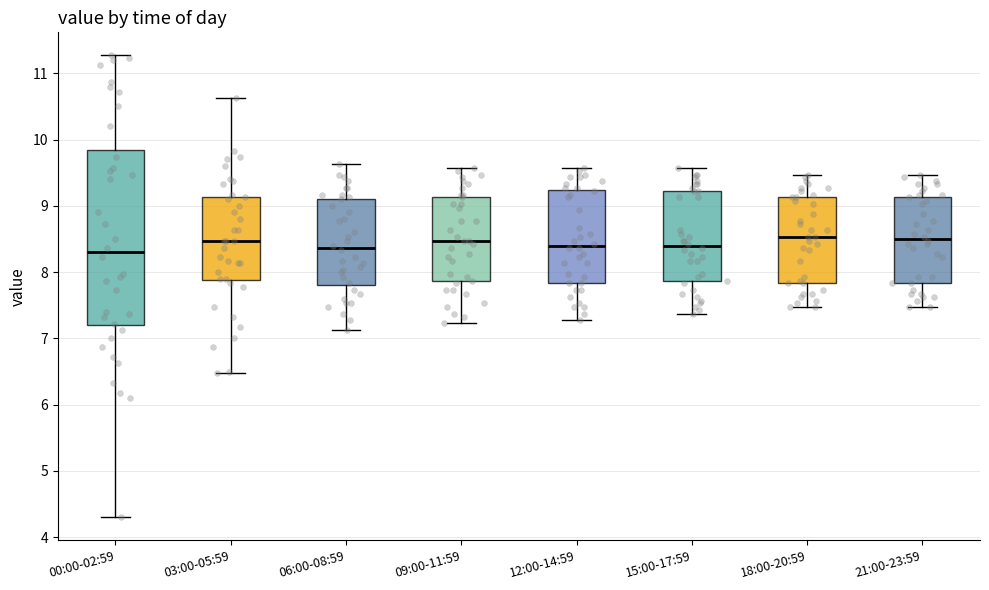

Reading left to right, transcribe this box plot: for each box, give where its median line is, the range the box spans, and where its two whiskers end, as read against the y-axis. The values are not printed on the chart, so give them approximately, as read against the axis.

00:00-02:59: median 8.3, box 7.2 to 9.8, whiskers 4.3 to 11.3
03:00-05:59: median 8.5, box 7.9 to 9.1, whiskers 6.5 to 10.6
06:00-08:59: median 8.4, box 7.8 to 9.1, whiskers 7.1 to 9.6
09:00-11:59: median 8.5, box 7.9 to 9.1, whiskers 7.2 to 9.6
12:00-14:59: median 8.4, box 7.8 to 9.2, whiskers 7.3 to 9.6
15:00-17:59: median 8.4, box 7.9 to 9.2, whiskers 7.4 to 9.6
18:00-20:59: median 8.5, box 7.8 to 9.1, whiskers 7.5 to 9.5
21:00-23:59: median 8.5, box 7.8 to 9.1, whiskers 7.5 to 9.5